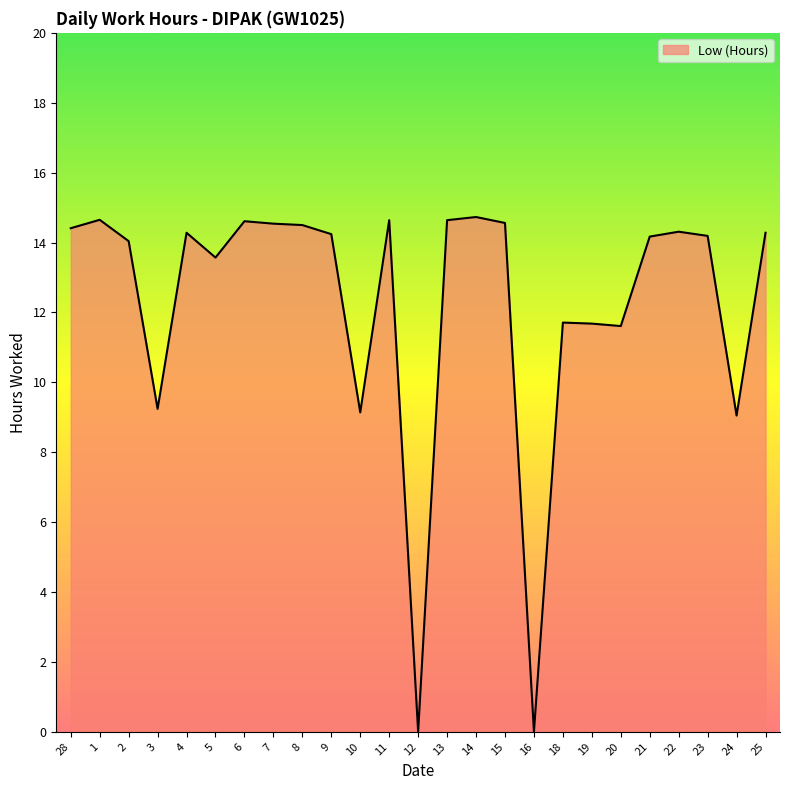

True or false: the data shows 0.0 at 16.

True